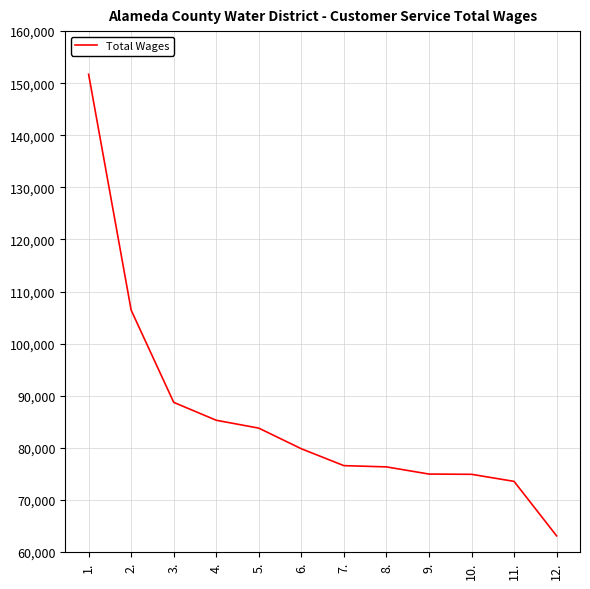

What is the difference between the maximum and minimum values?

88634